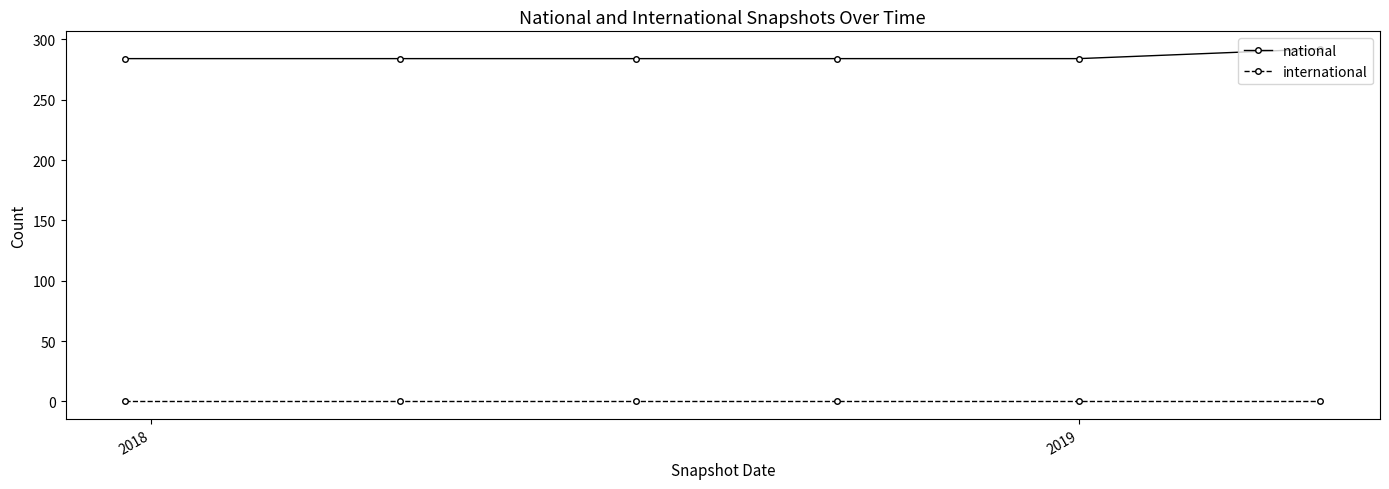

What is the difference between the maximum and minimum values in the national series?

8